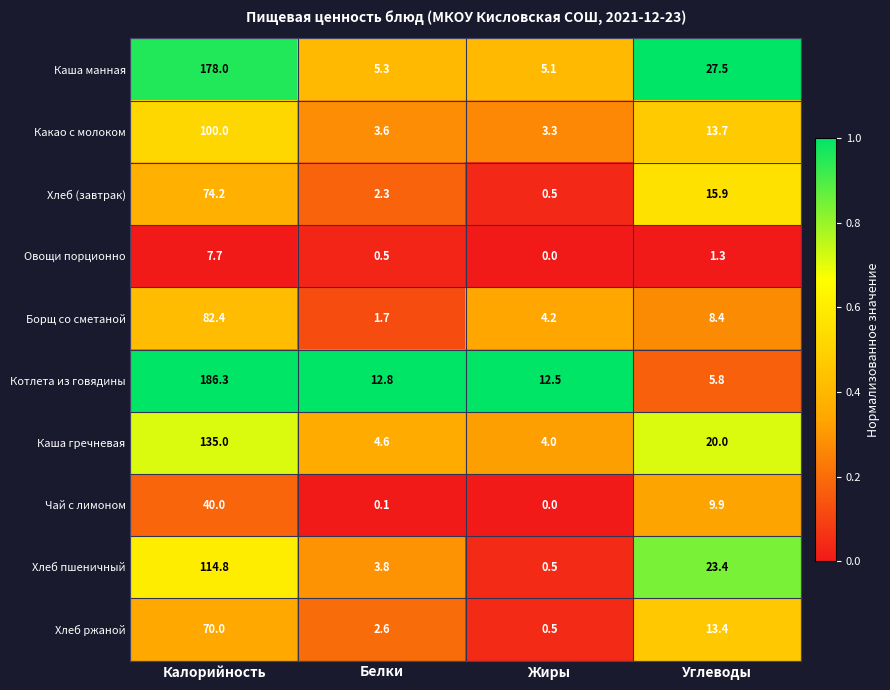

What value does the Каша манная series have at Углеводы?

27.5